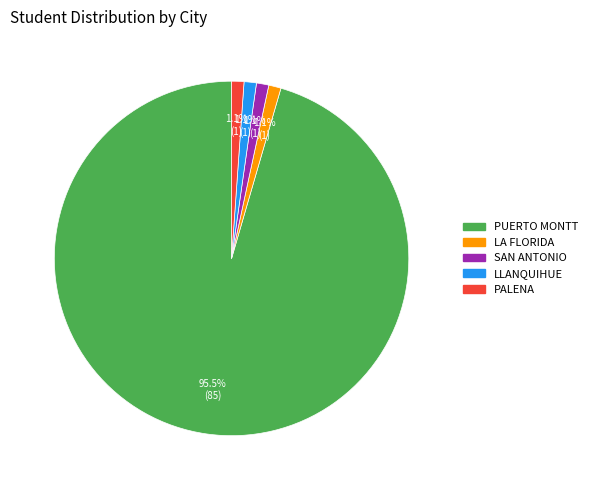

How many slices are in this pie chart?

5